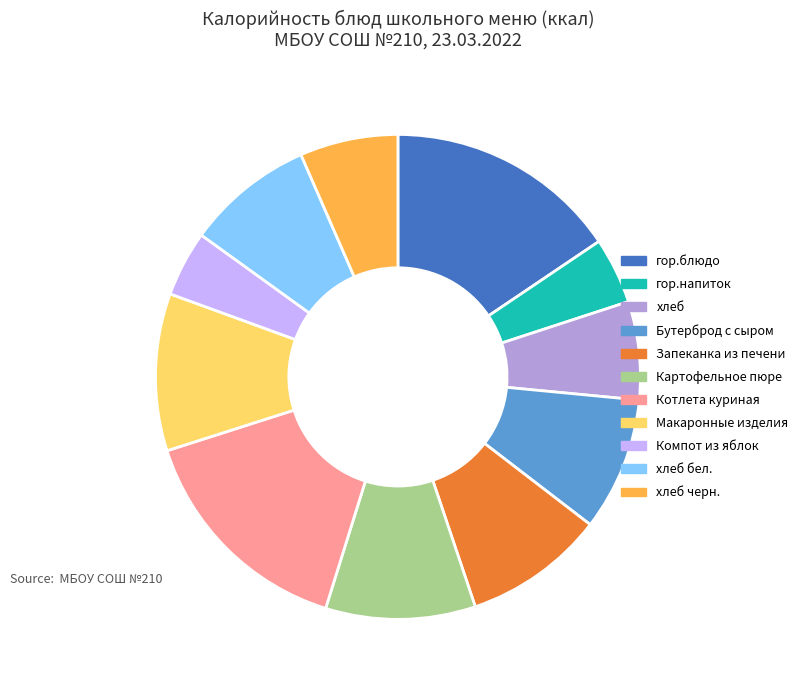

Between гор.блюдо and хлеб черн., which is larger?

гор.блюдо